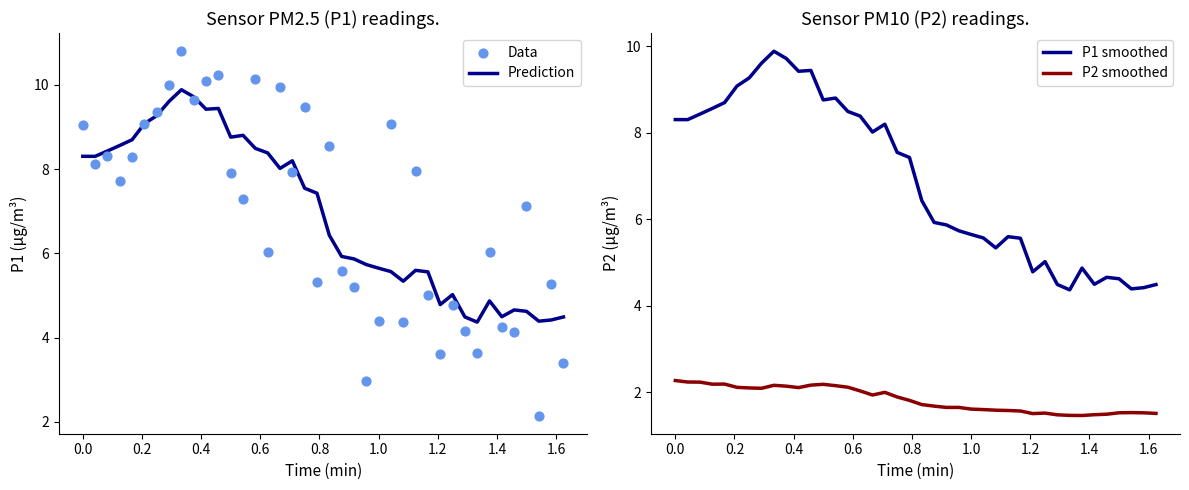

What is the highest value of the Prediction series?

9.9